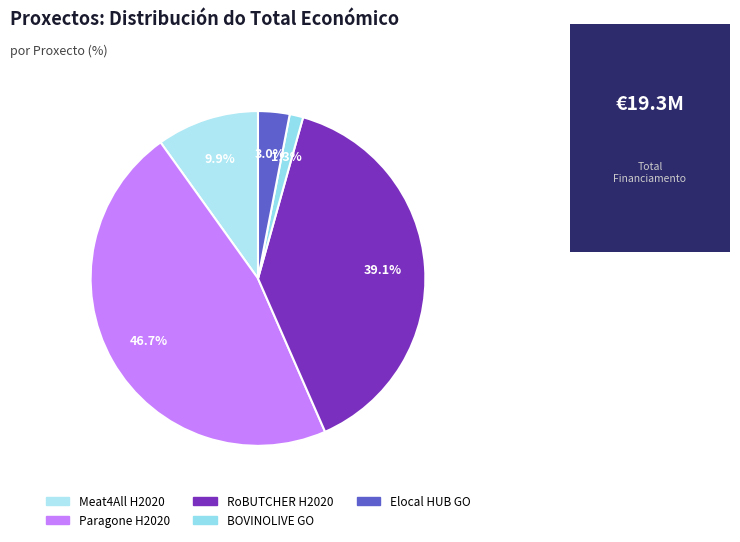

What percentage is the Meat4All H2020 slice, to the nearest percent?

10%